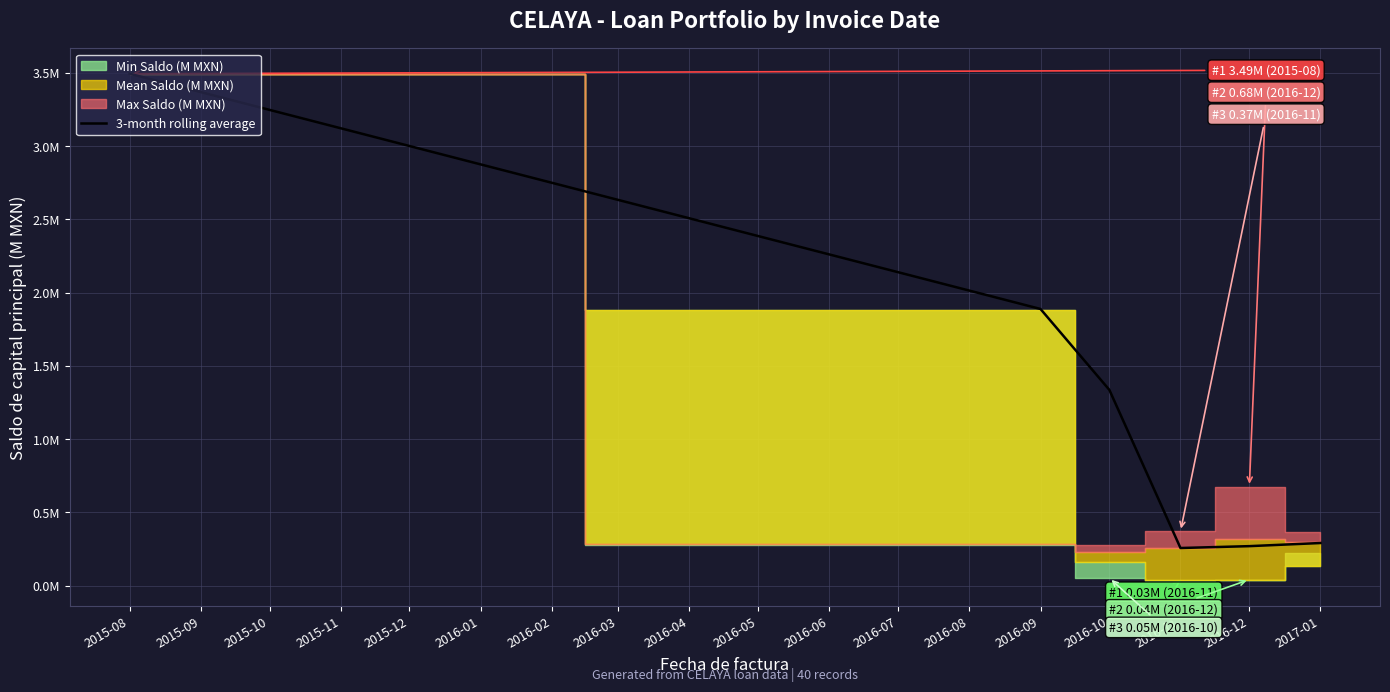

The chart shows a value of 0.5 at 2016-12. True or false?

False